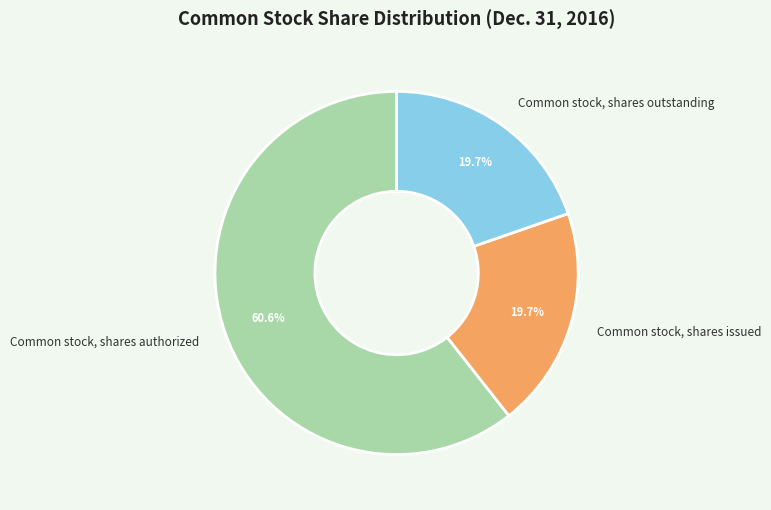

Which slice is the largest?

Common stock, shares authorized